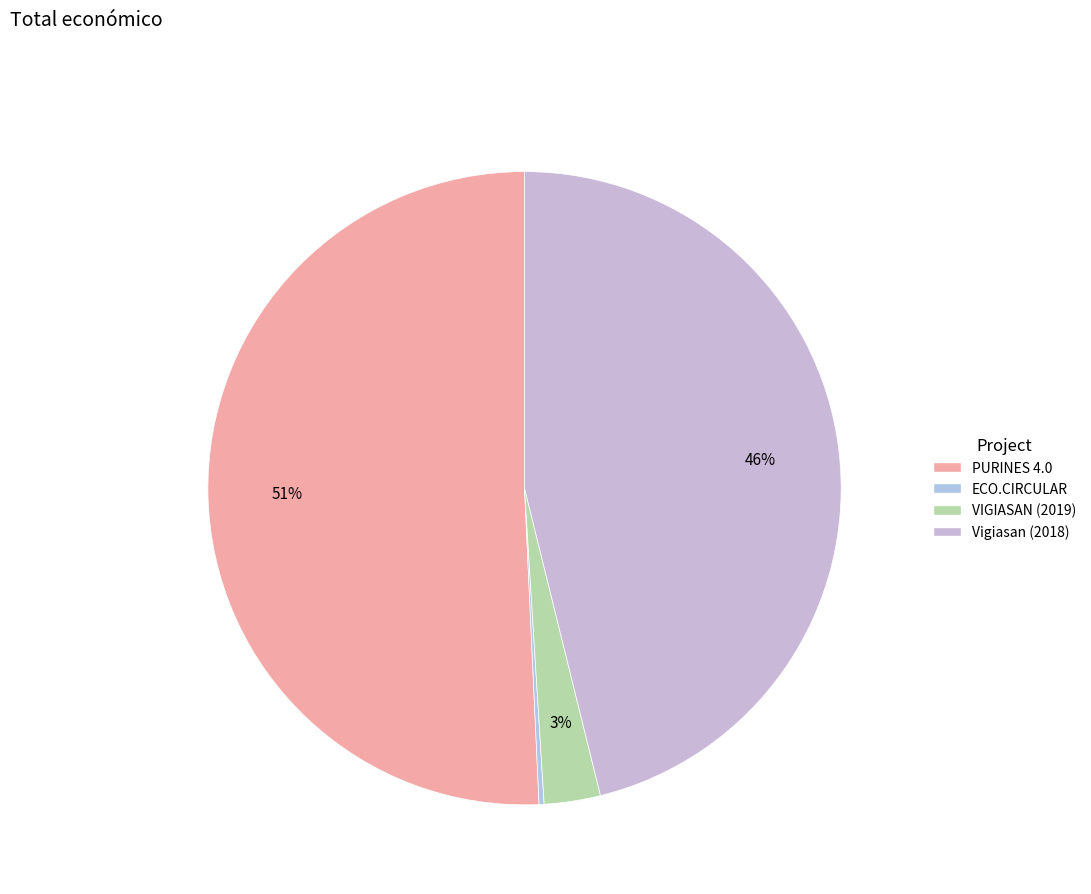

What is the change in value from VIGIASAN (2019) to Vigiasan (2018)?

+7237015